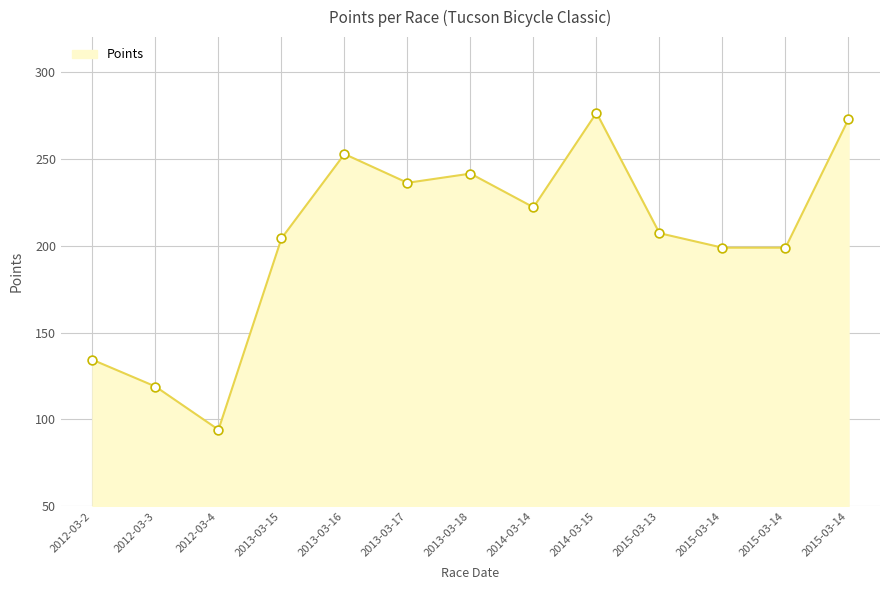

Between 2014-03-15 and 2015-03-14, which is larger?

2014-03-15